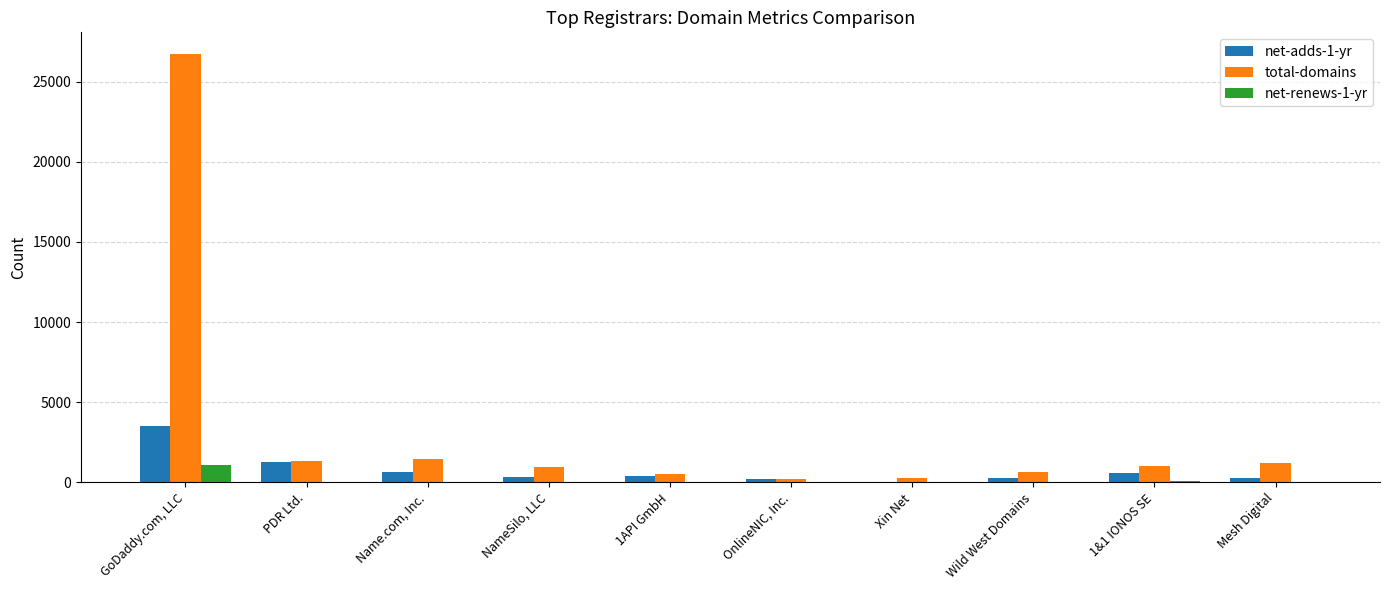

Where does the net-renews-1-yr series first go above 36?

GoDaddy.com, LLC